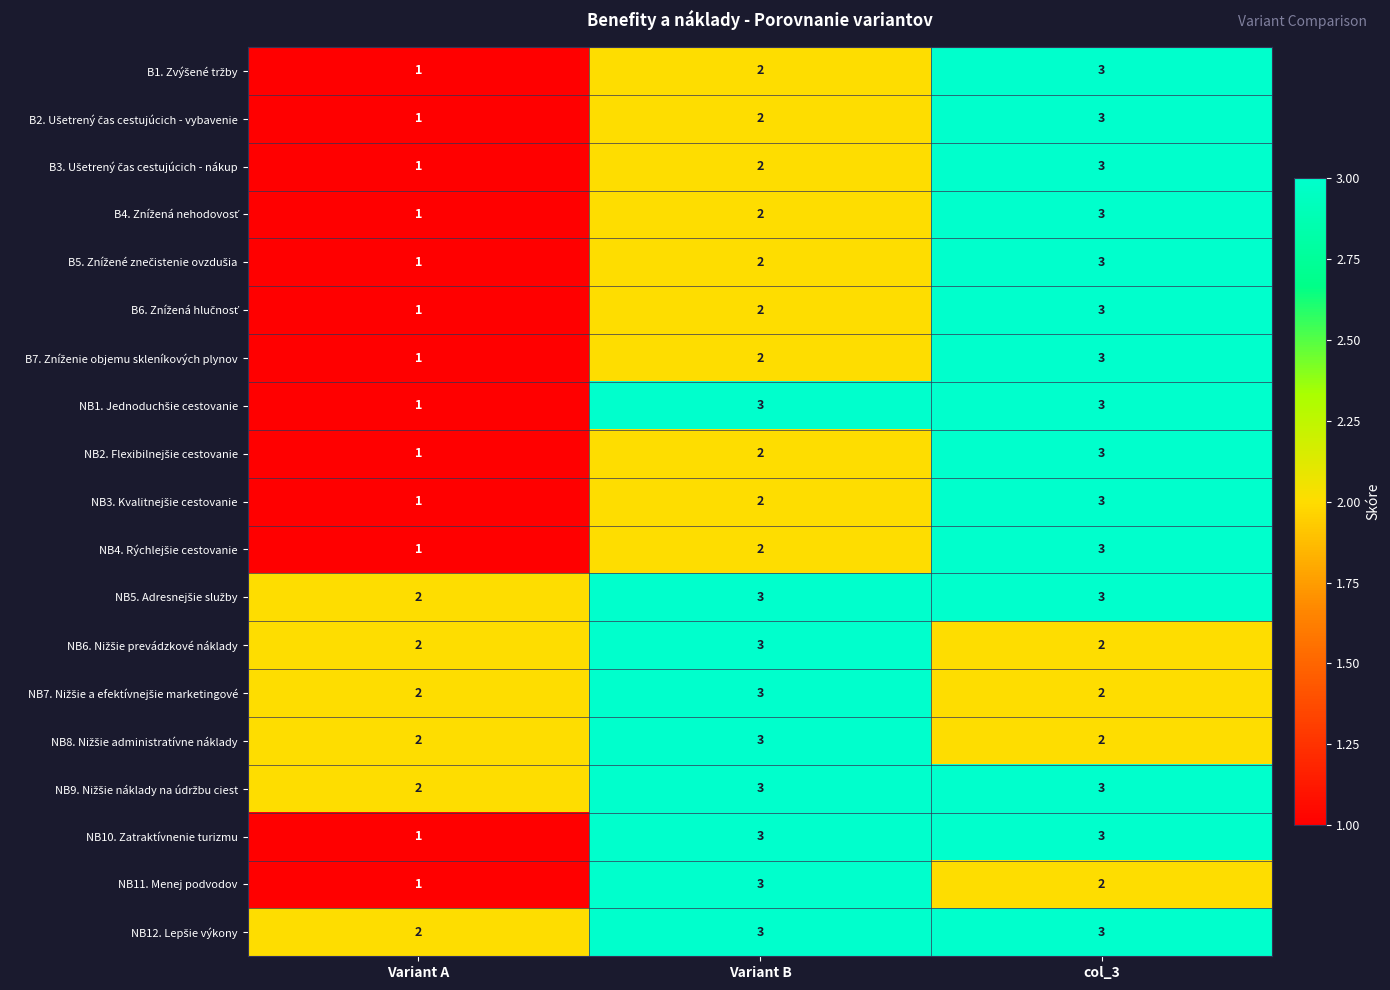

At how many categories does at least one series exceed 1?

3